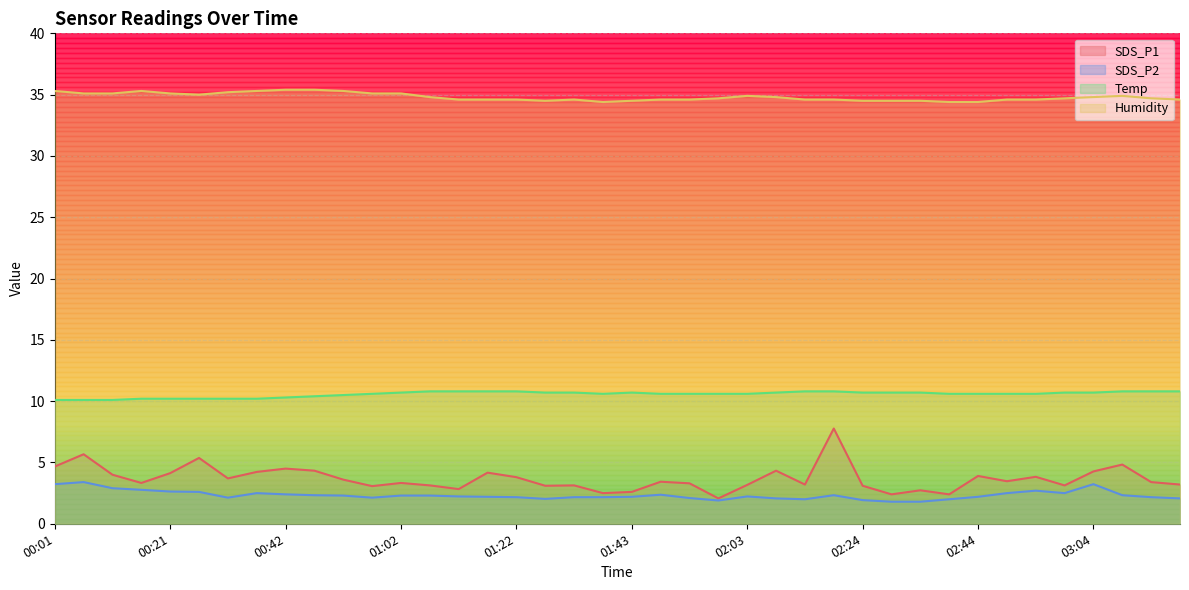

How many Temp values are between 10 and 11?

40